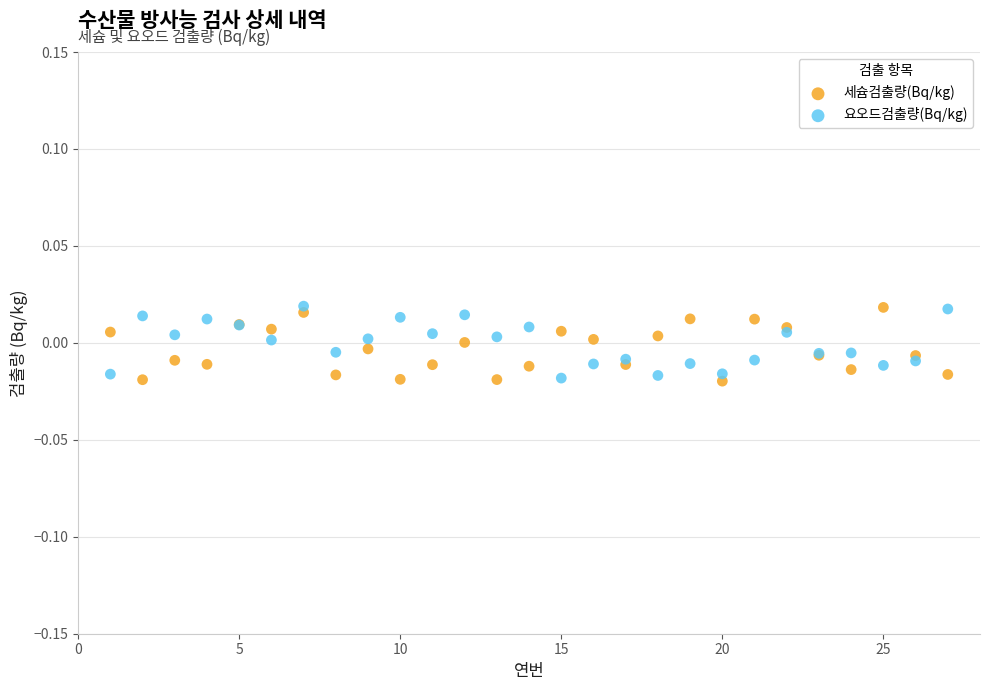

What are all the series names shown in the legend?

세슘검출량(Bq/kg), 요오드검출량(Bq/kg)